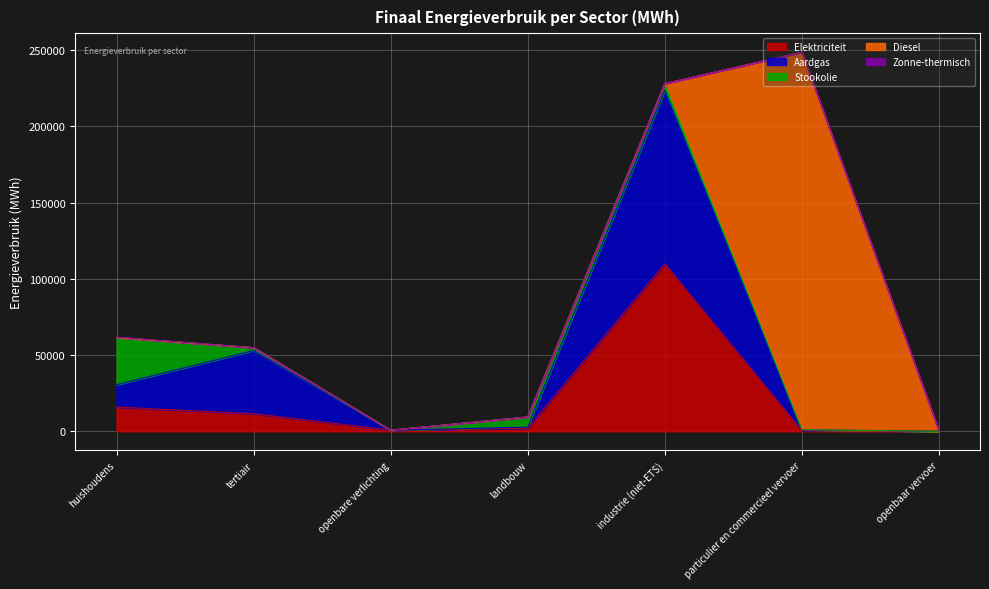

What is the label of the 3rd point from the left?

openbare verlichting